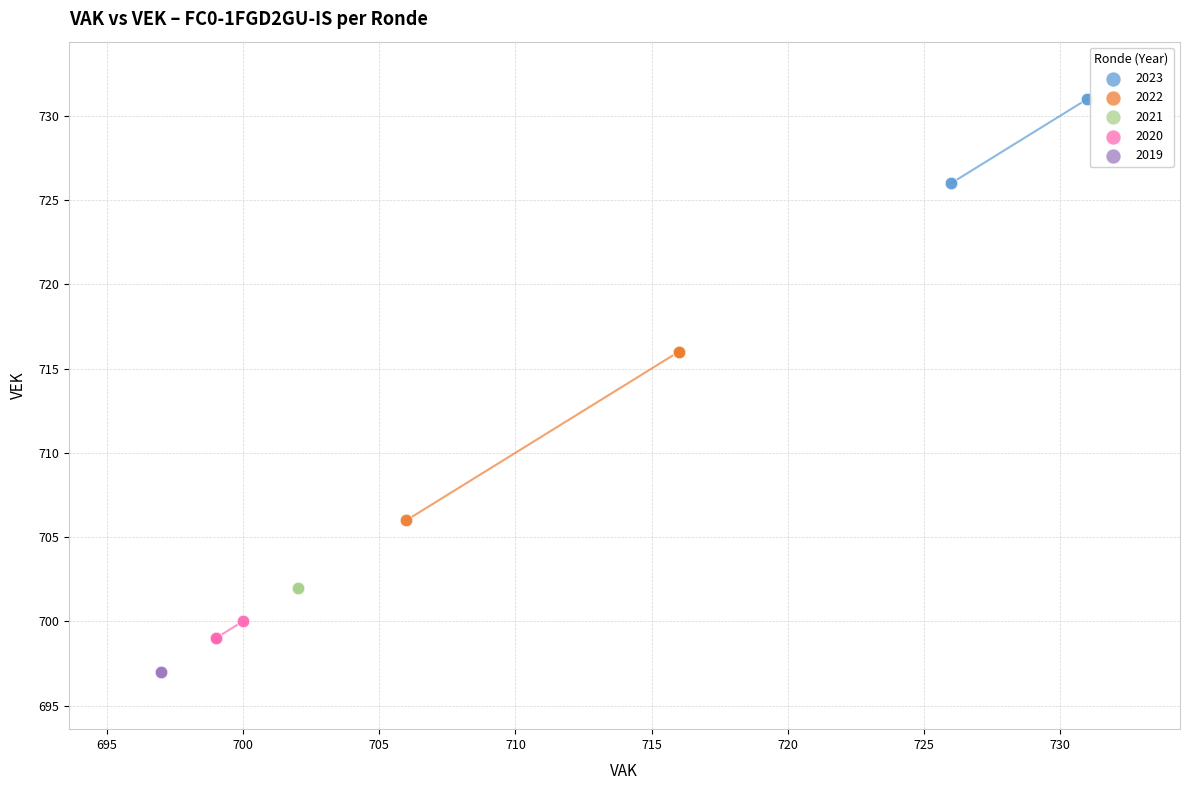

Which series contains the lowest Y value?

2019